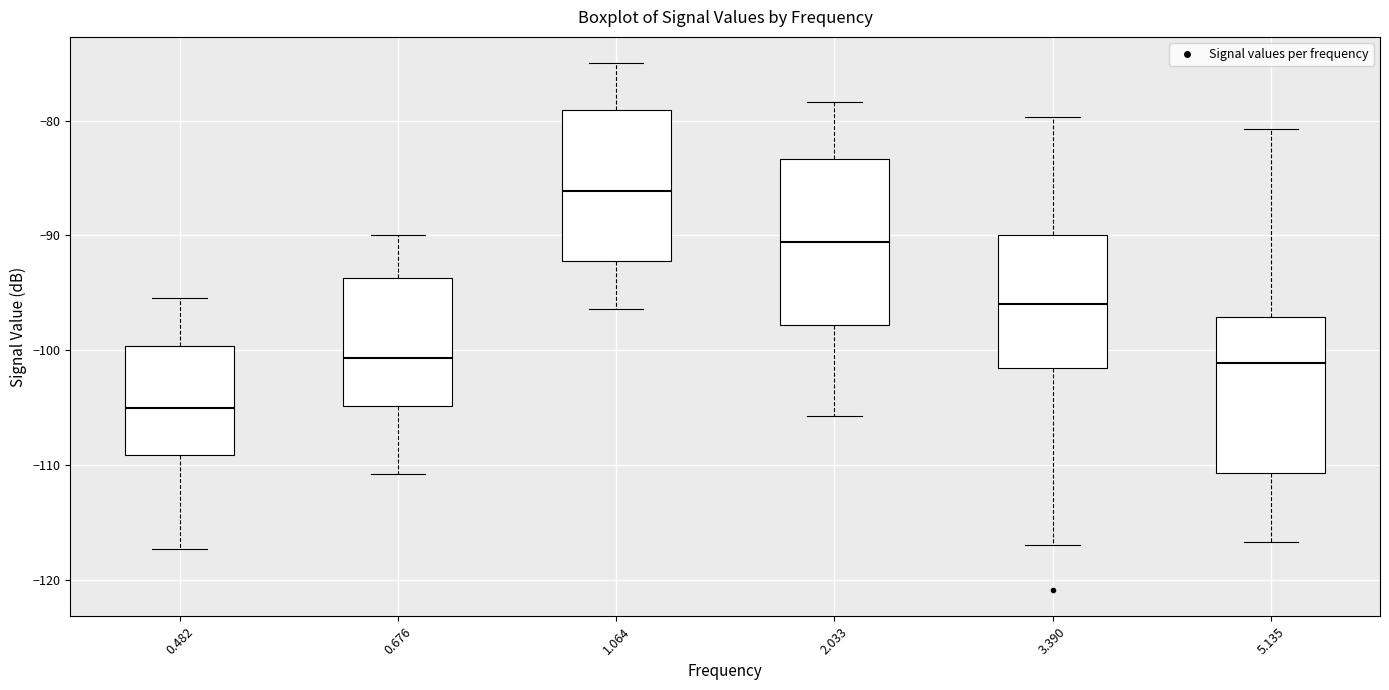

Reading left to right, transcribe this box plot: for each box, give where its median line is, the range the box spans, and where its two whiskers end, as read against the y-axis. The values are not printed on the chart, so give them approximately, as read against the axis.

0.482: median -105, box -109 to -100, whiskers -117 to -95
0.676: median -101, box -105 to -94, whiskers -111 to -90
1.064: median -86, box -92 to -79, whiskers -96 to -75
2.033: median -91, box -98 to -83, whiskers -106 to -78
3.390: median -96, box -102 to -90, whiskers -117 to -80
5.135: median -101, box -111 to -97, whiskers -117 to -81